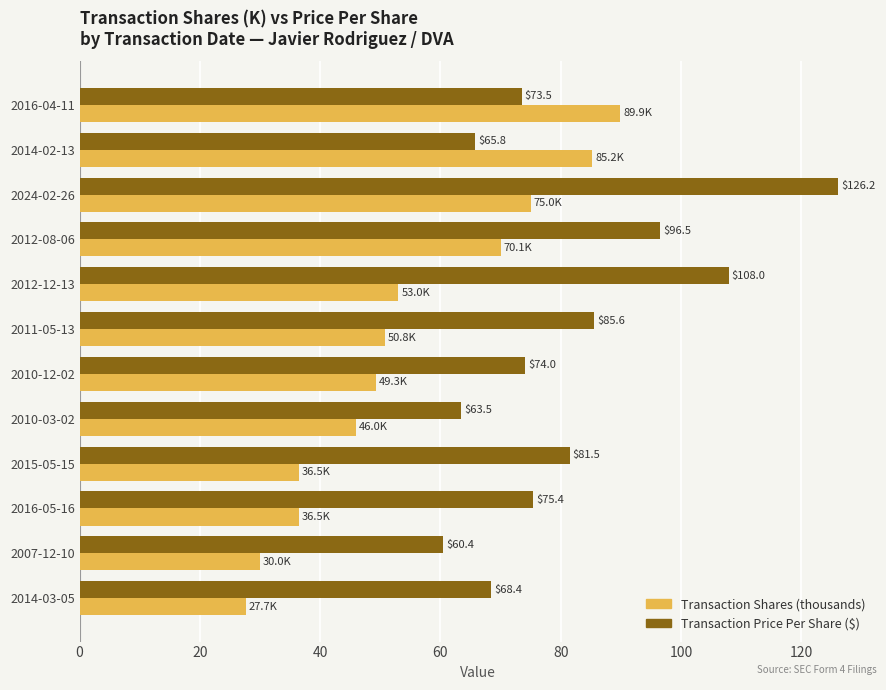

What is the minimum value shown in the chart?

27.7